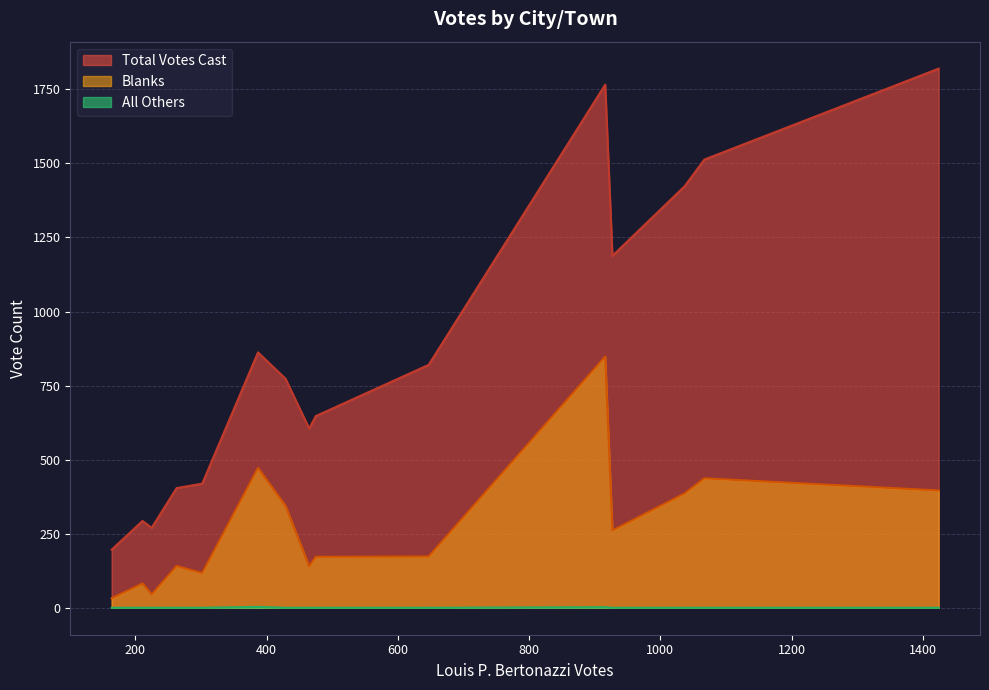

True or false: All Others and Blanks intersect in this chart.

False